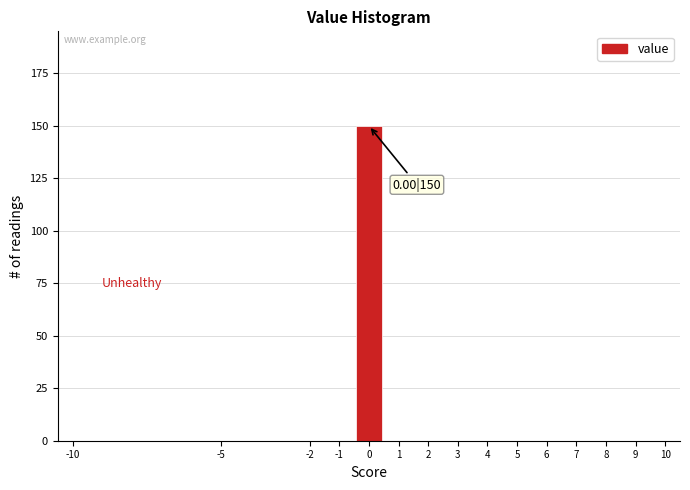

Which range on the x-axis has the tallest bar?

-0.5 to 0.5